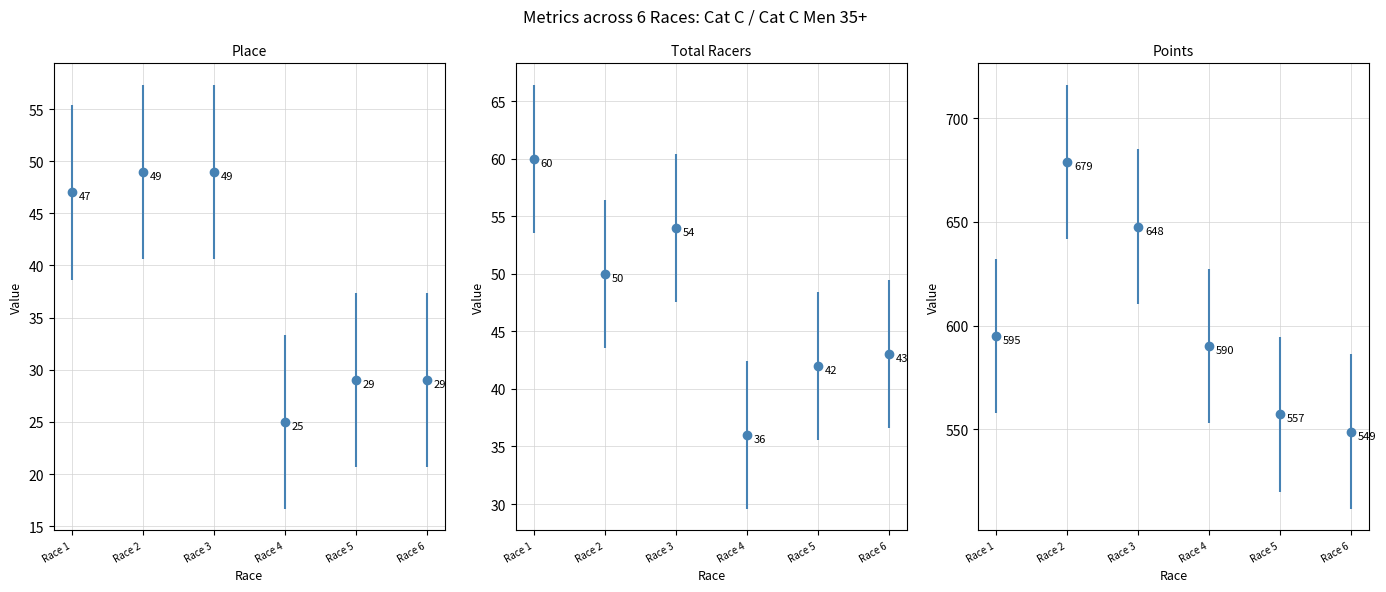

What is the spread (max minus min) of values at BASP #1: Candlestick Park?

548.0